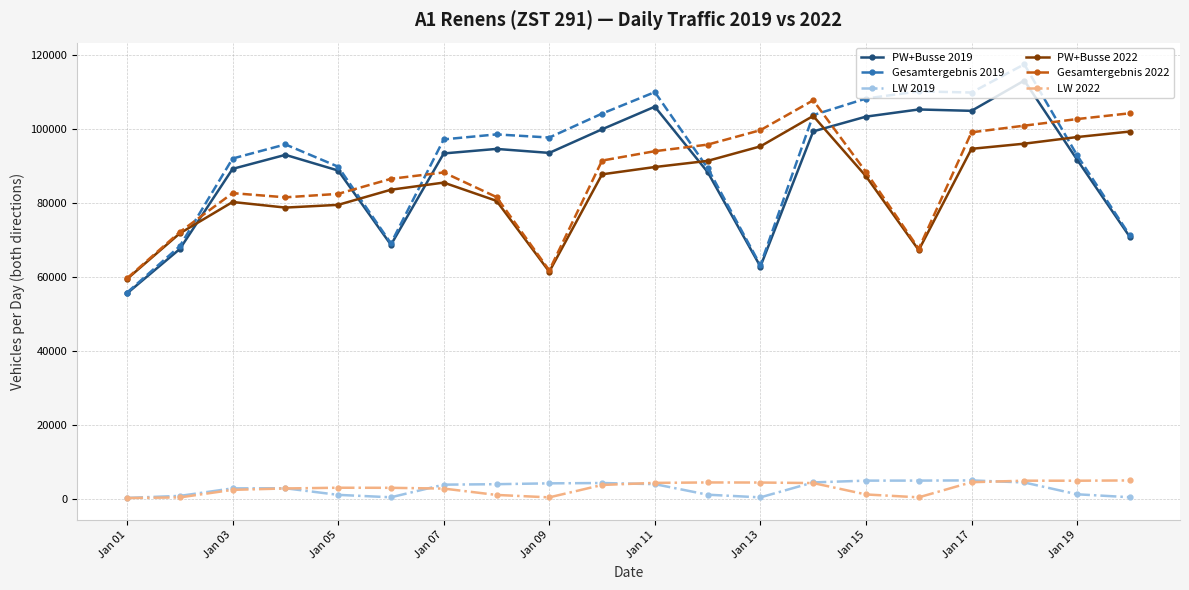

At how many categories does at least one series exceed 20181?

20